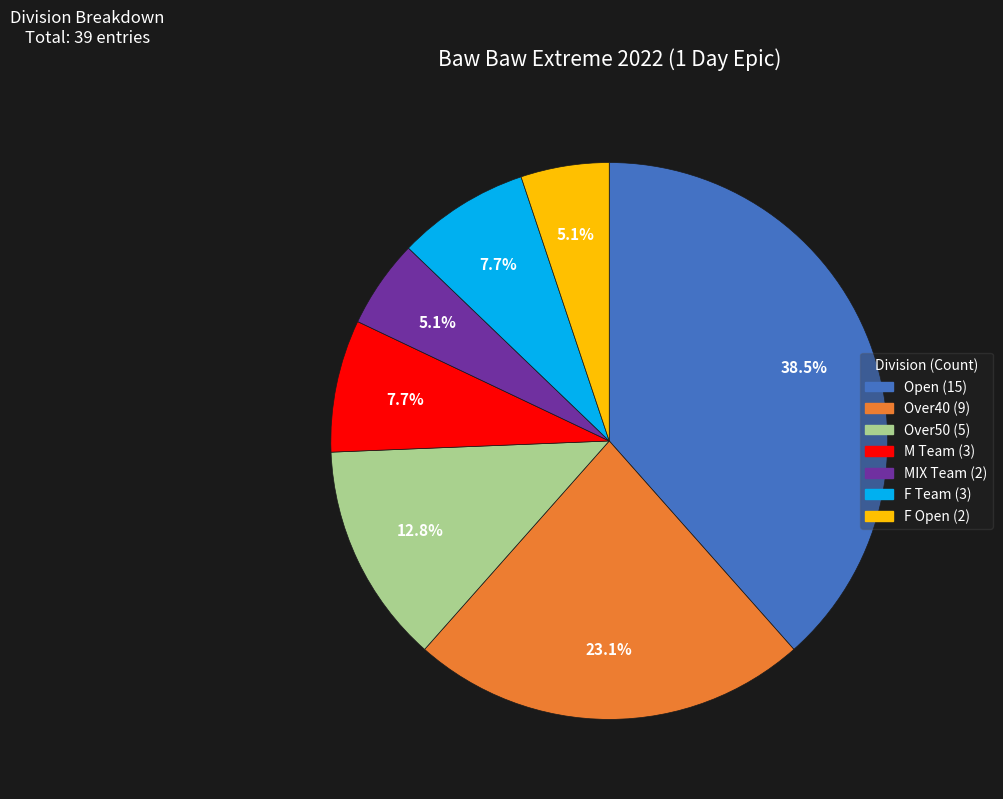

What portion of the pie excludes MIX Team?

94.9%